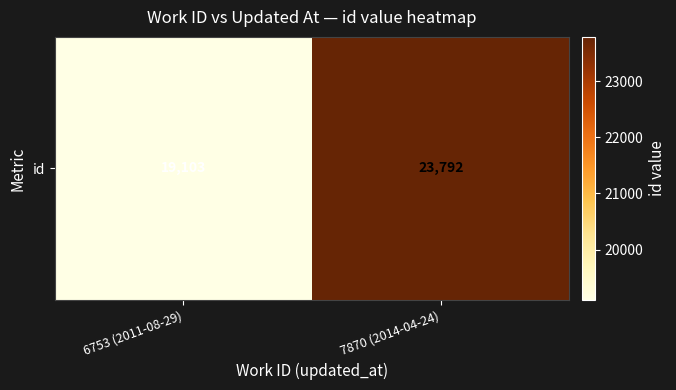

Reading right to left, what are all the values shown in this chart?

23792	19103